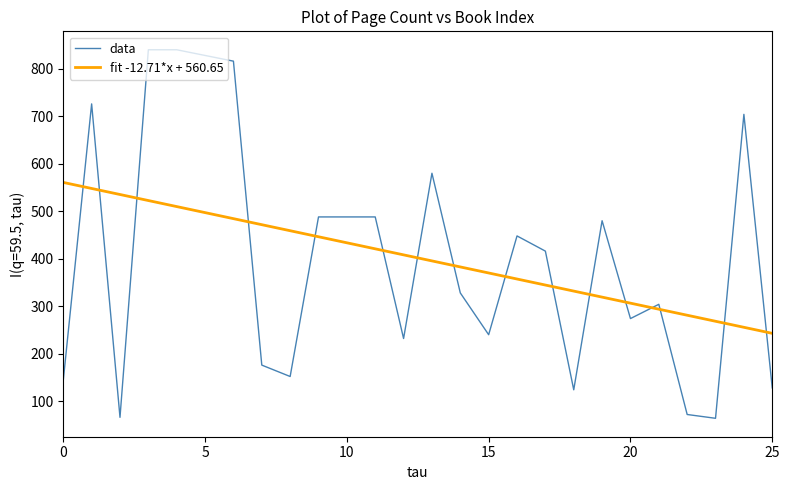

List the series in order of their peak value, highest first.

data, fit -12.71*x + 560.65